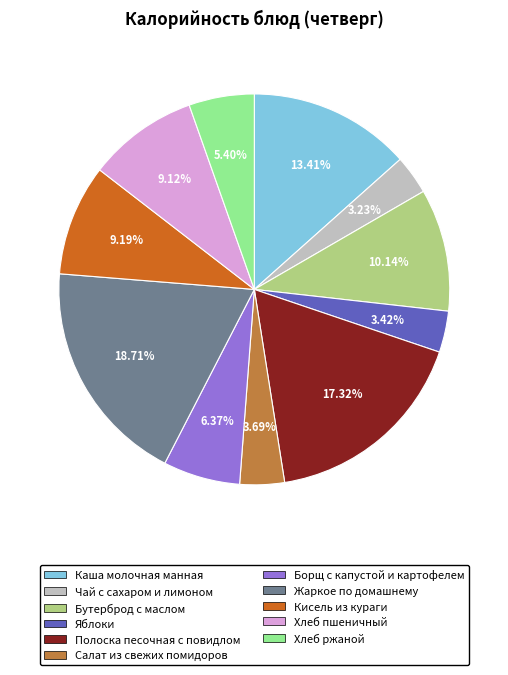

How many slices are in this pie chart?

11